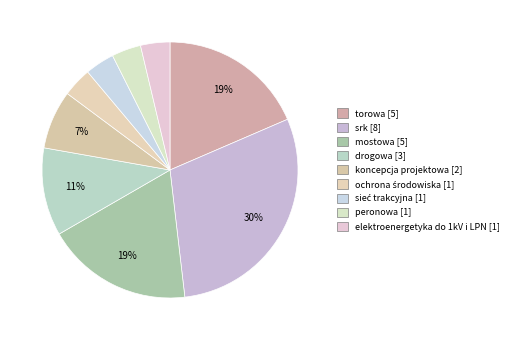

Does elektroenergetyka do 1kV i LPN represent more than half of the total?

No